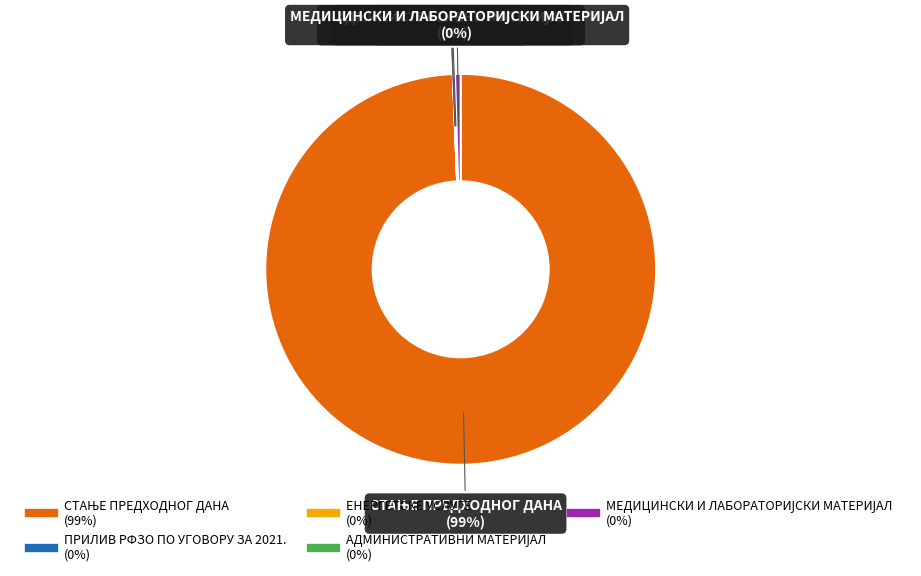

Does any single category account for the majority?

Yes